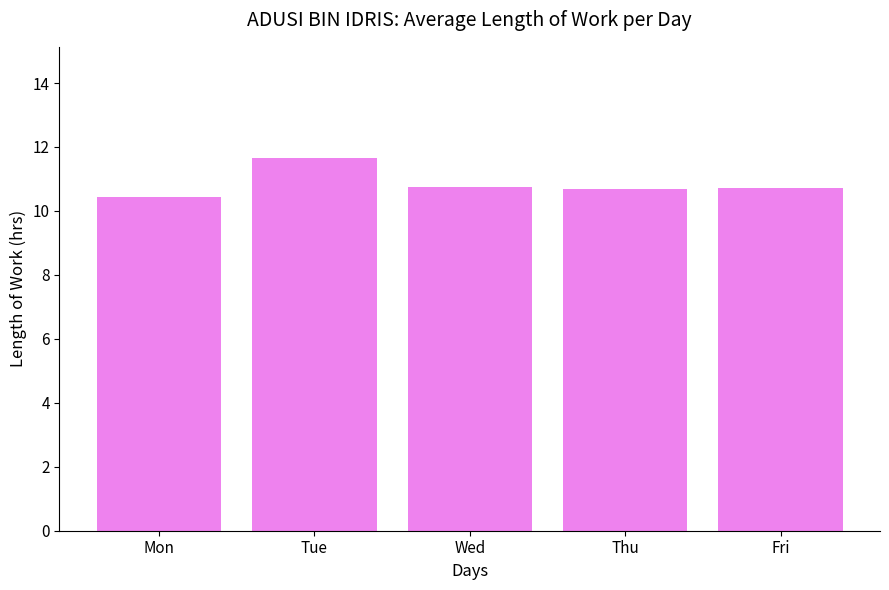

How many bars are there in total?

5